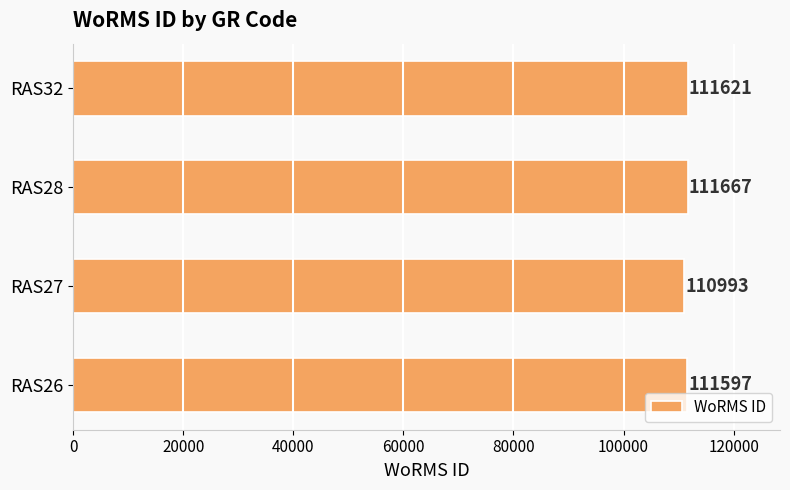

What is the difference between the second highest and second lowest values?

24